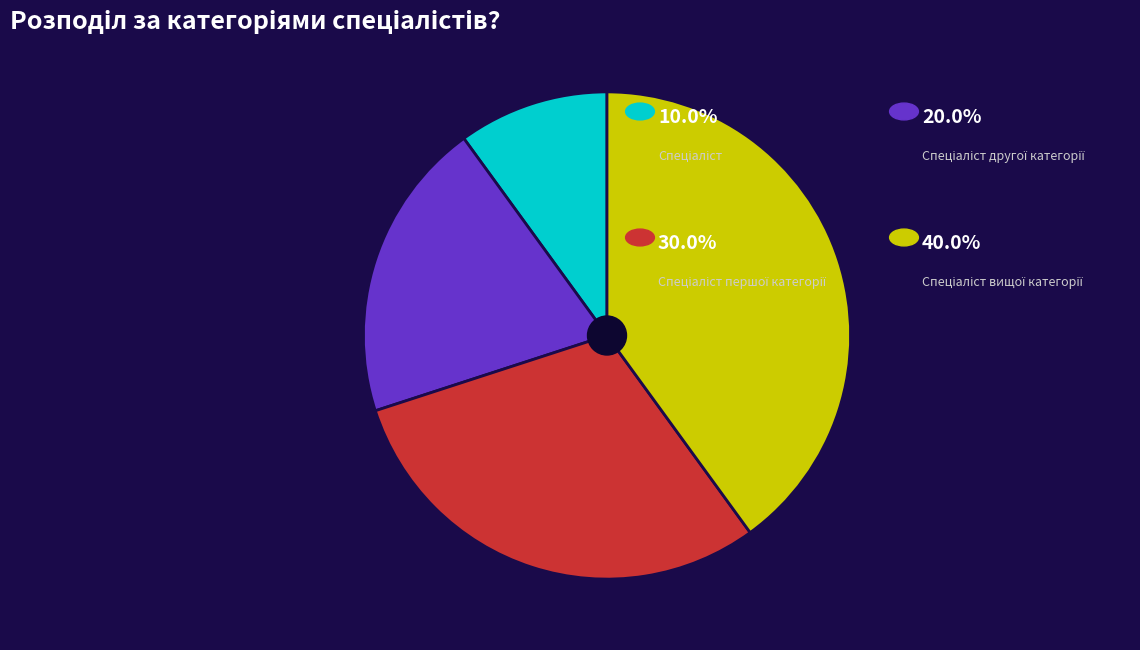

Is there any slice that represents more than half of the pie?

No